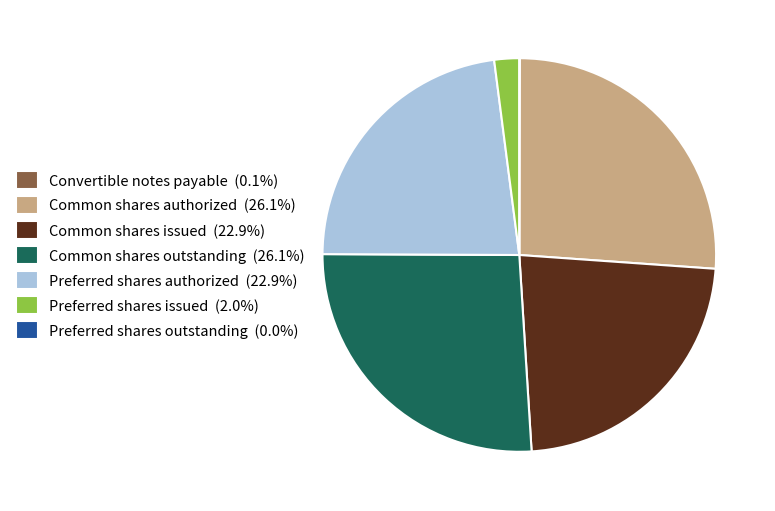

Is the sum of Common shares outstanding (26.1%) and Preferred shares issued (2.0%) greater than half?

No